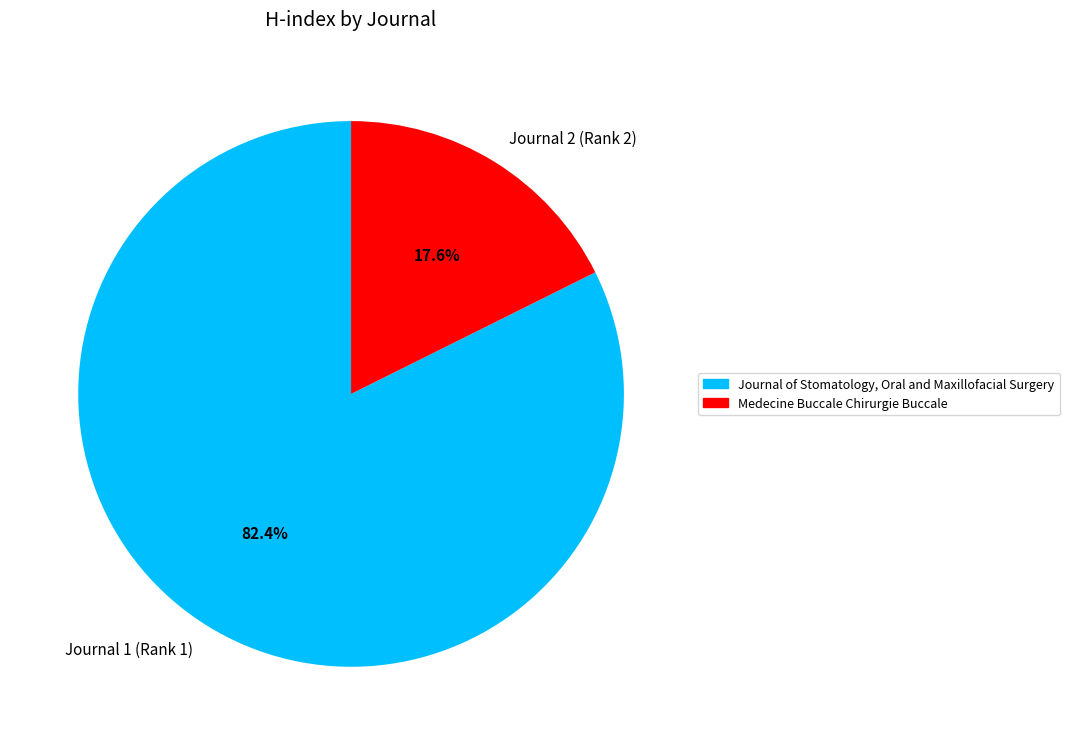

Does Journal 2 (Rank 2) account for over 50% of the chart?

No